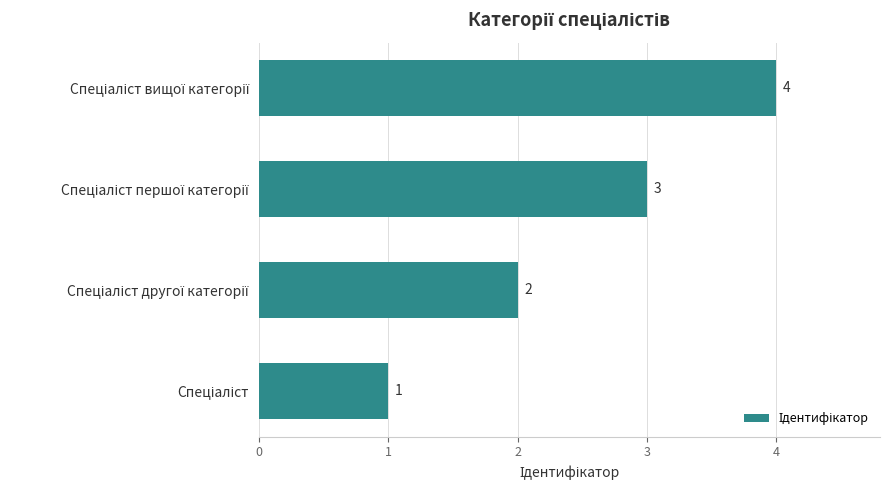

How many values are between 2 and 4?

3